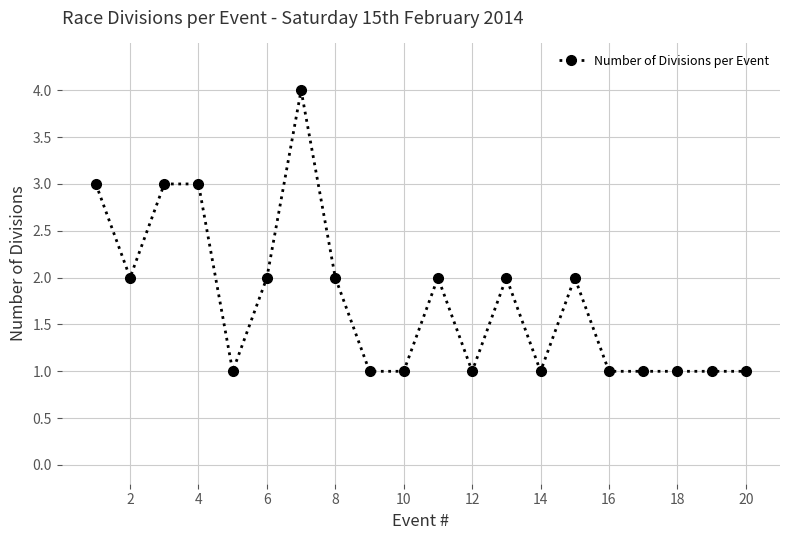

True or false: the data has more than 0 interior local peaks.

True